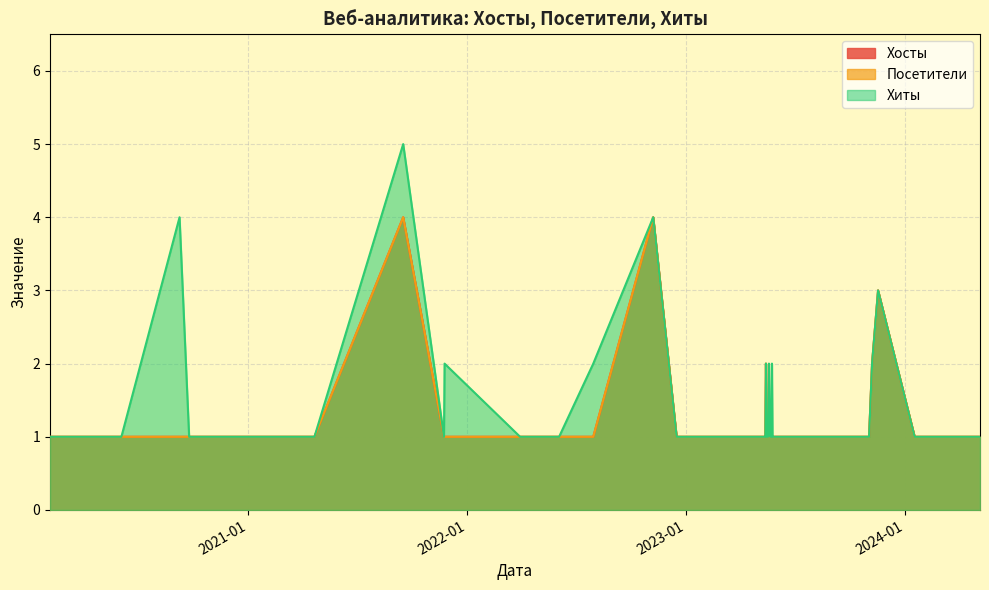

What are all the series names shown in the legend?

Хосты, Посетители, Хиты